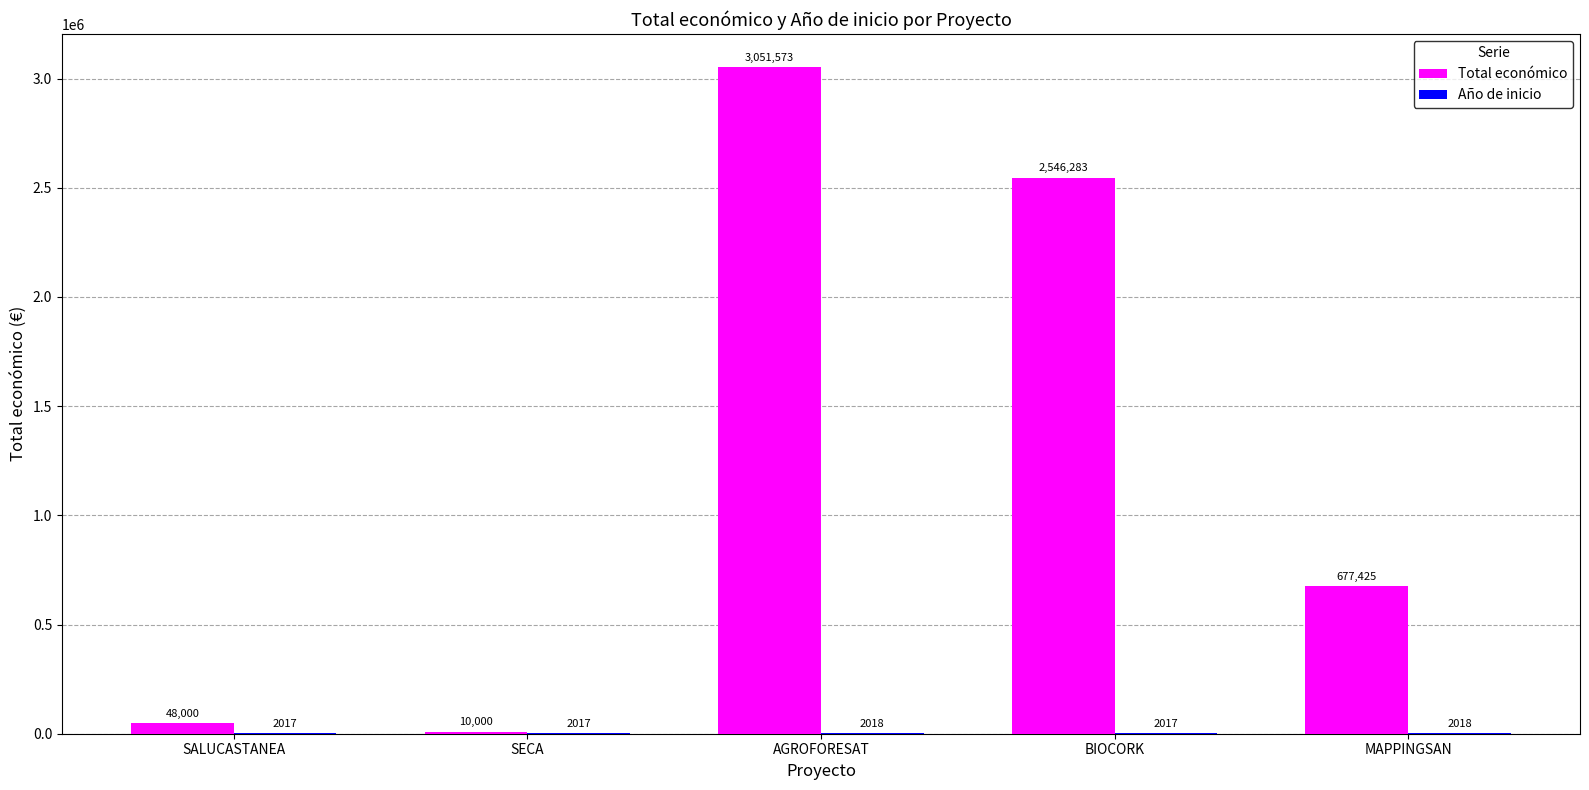

What is the total value across all series at SECA?

12017